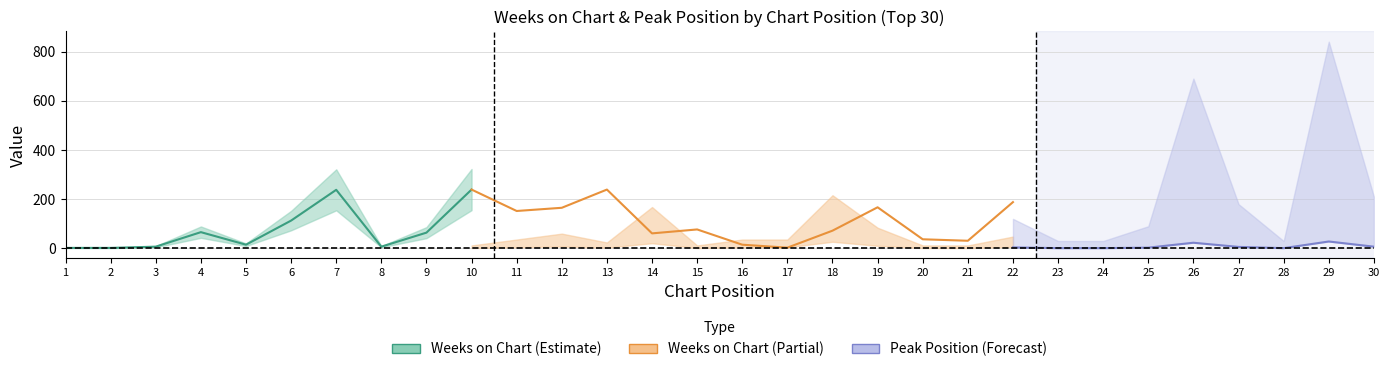

The pico series shows 1 at 27. True or false?

True